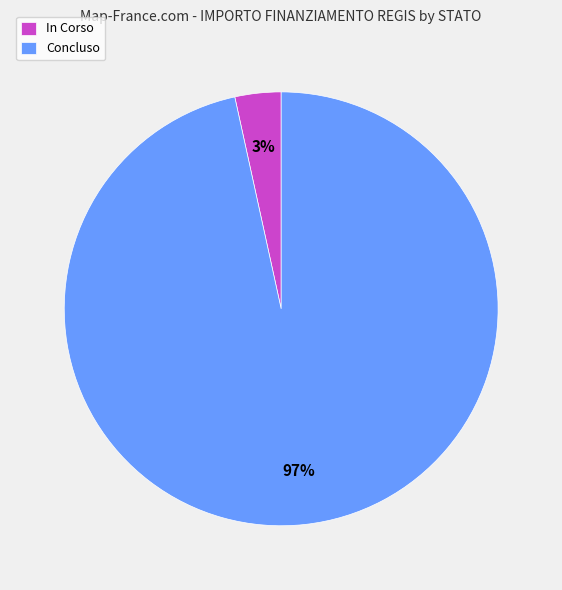

Is it true that Concluso is 97% of the pie?

True